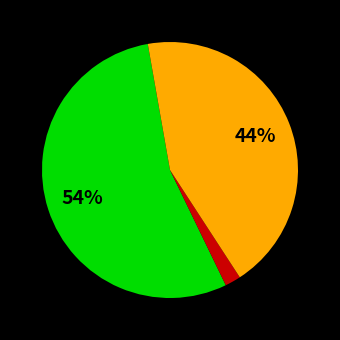

Does any single category account for the majority?

Yes